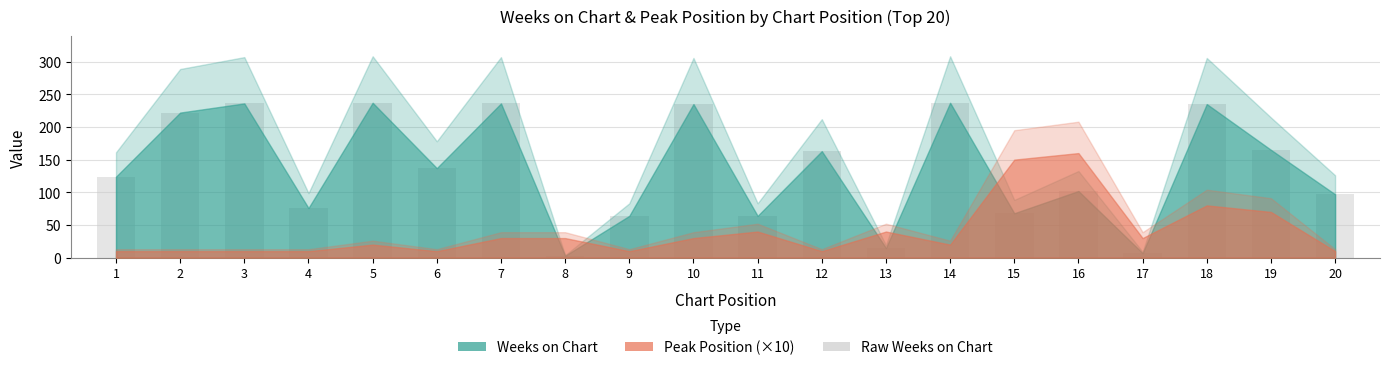

Where does the data first go above 137?

2